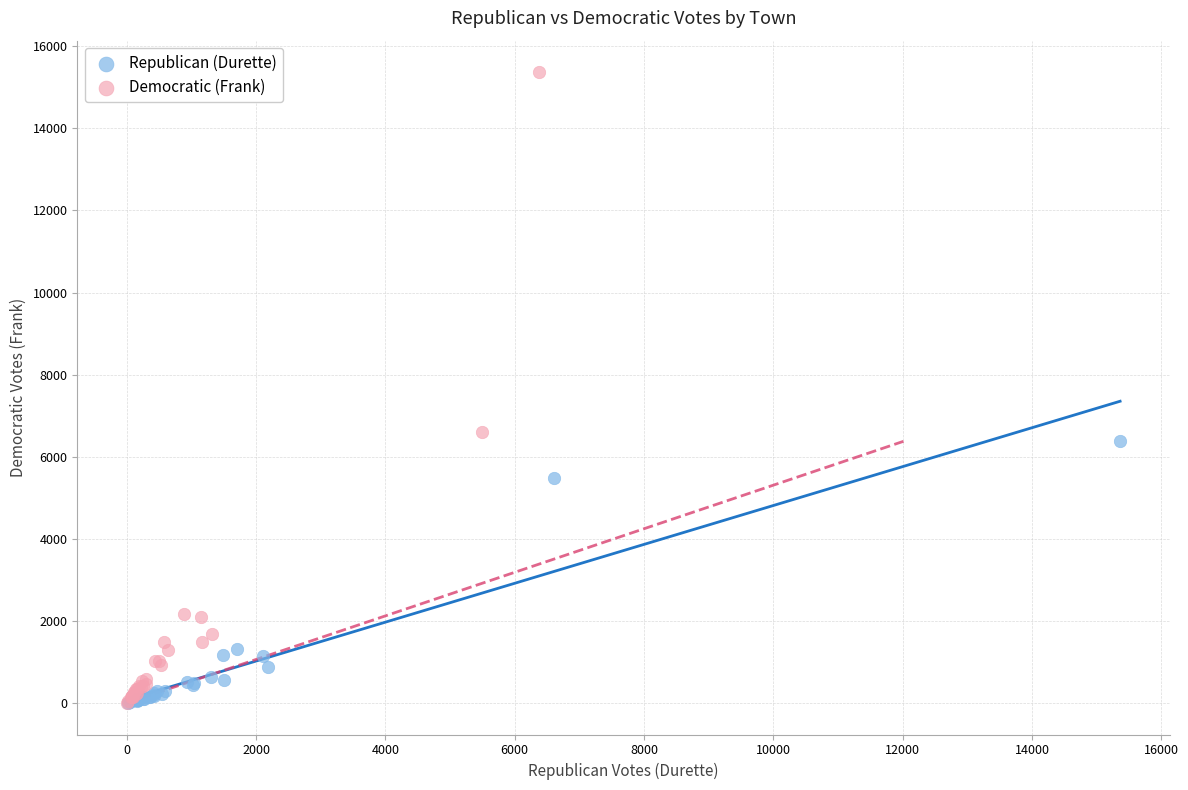

Which series contains the highest Y value?

Democratic (Frank)